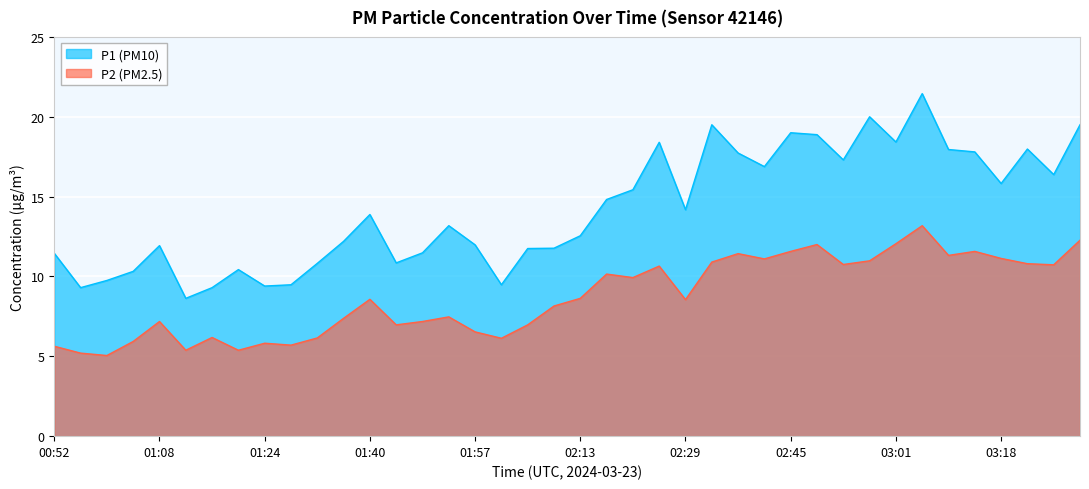

True or false: P1 and P2 intersect in this chart.

False